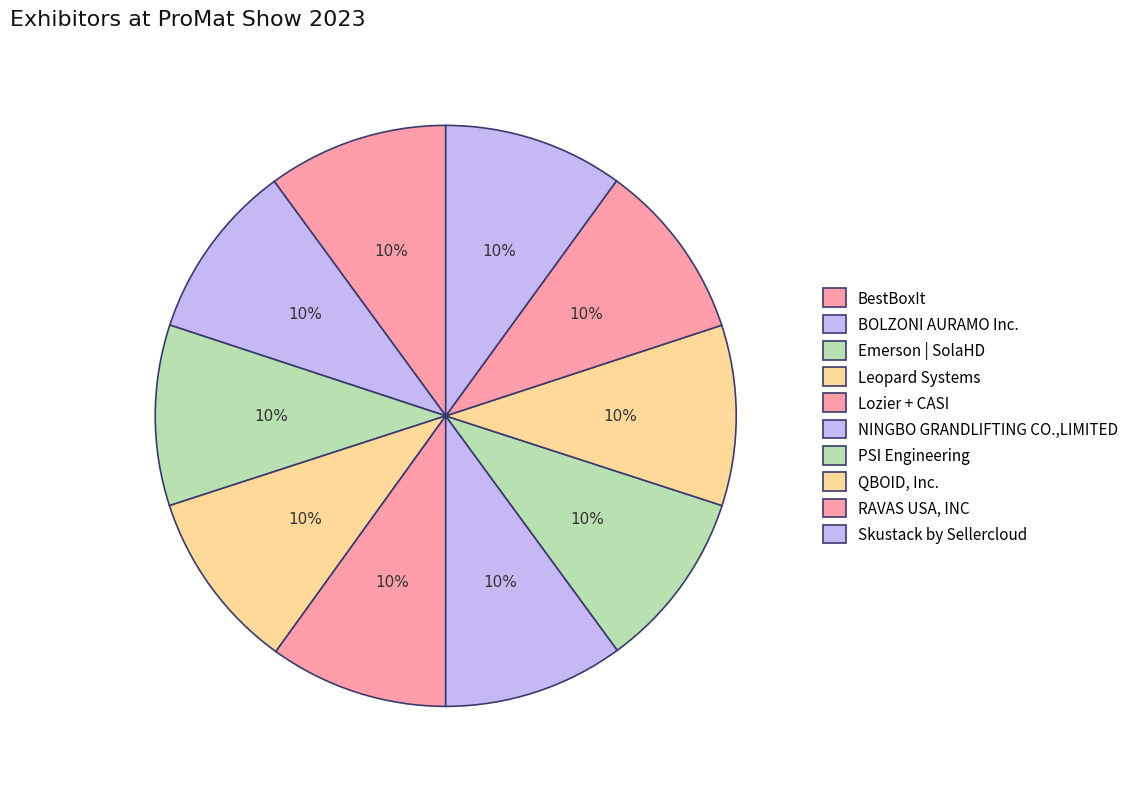

Is it true that PSI Engineering is 10% of the pie?

True